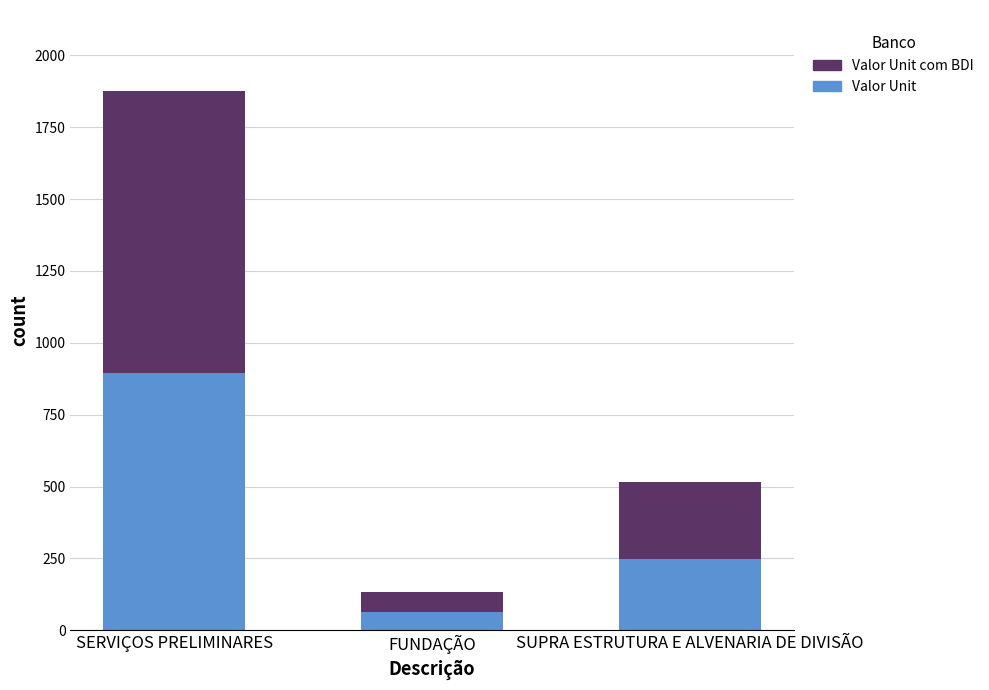

Rank the categories by Valor Unit value from highest to lowest.

SERVIÇOS PRELIMINARES, SUPRA ESTRUTURA E ALVENARIA DE DIVISÃO, FUNDAÇÃO